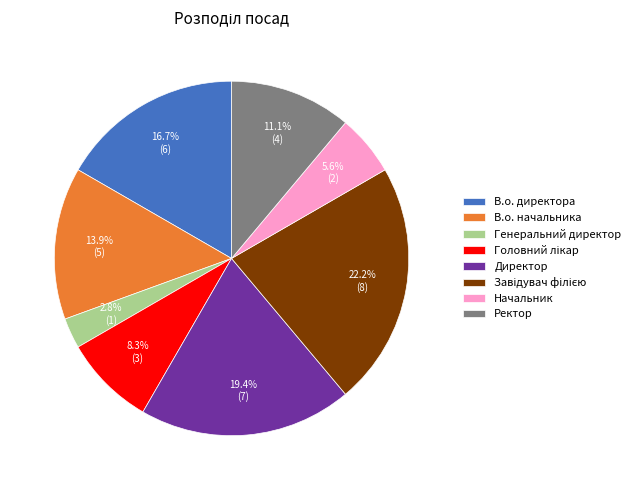

Is it true that В.о. начальника is 20% of the pie?

False